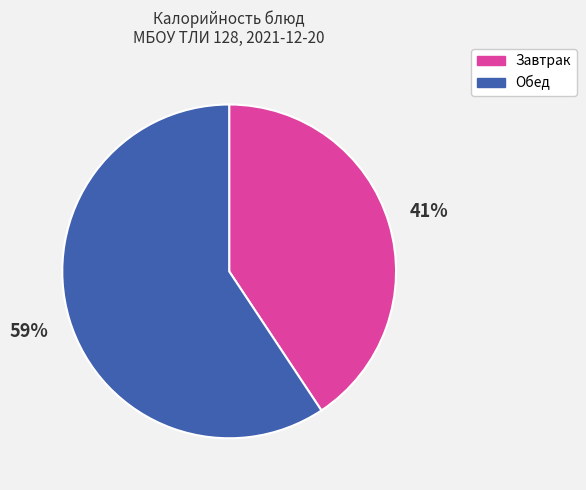

Does any single category account for the majority?

Yes